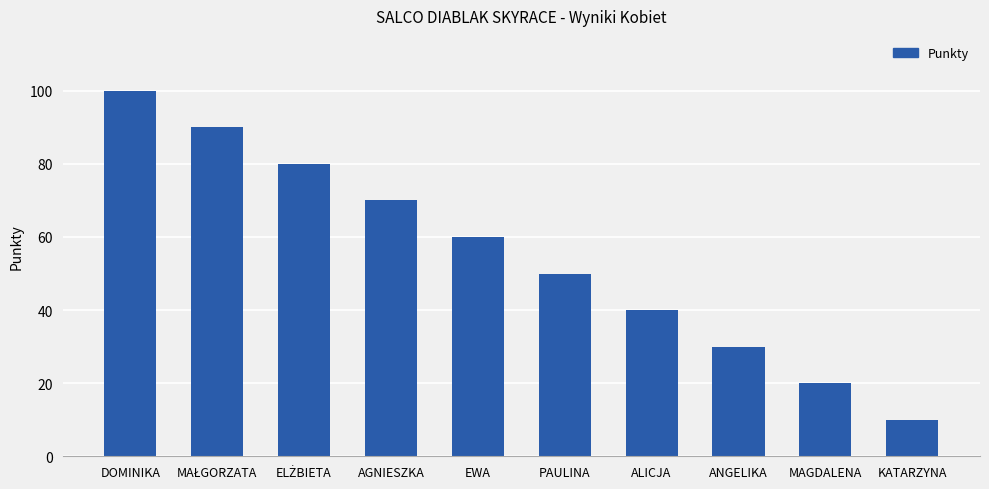

What is the difference between the maximum and minimum values?

90